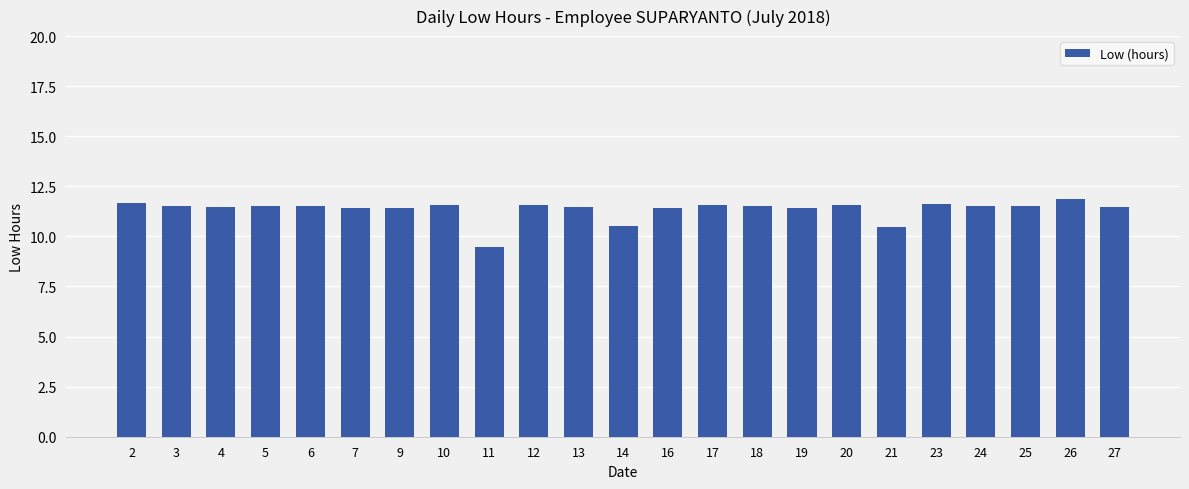

What is the difference between the maximum and minimum values?

2.4